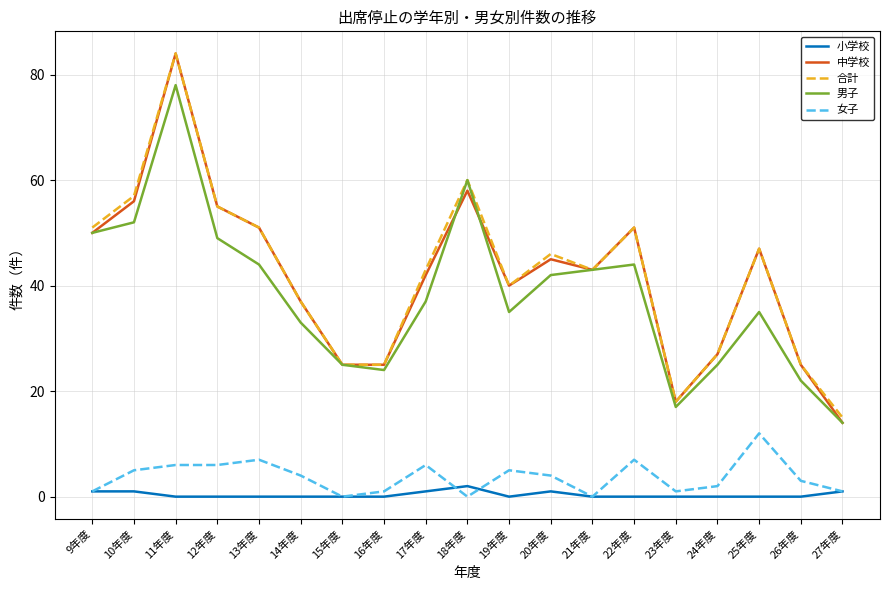

Is the value of 中学校 at 21年度 greater than the value of 小学校 at 10年度?

Yes